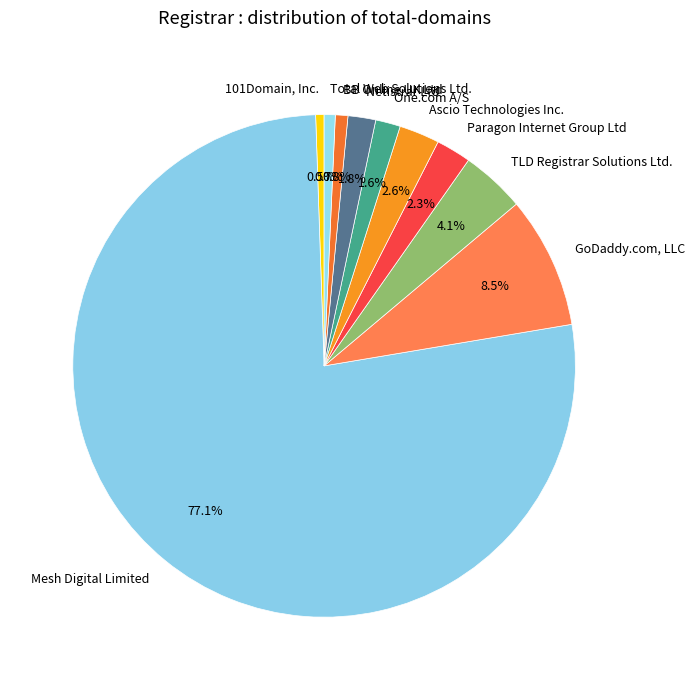

Combined, what portion of the pie is GoDaddy.com, LLC and BB Online UK Ltd?

9.3%